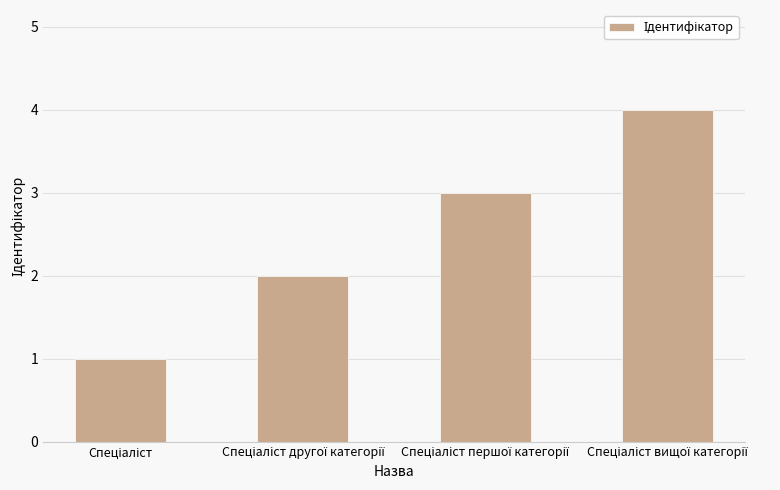

What is the minimum value shown in the chart?

1